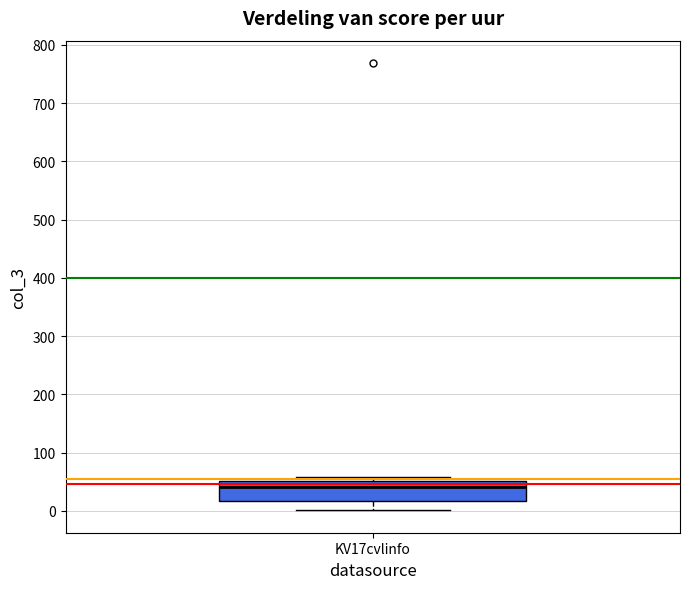

Where does the lower whisker of the box for KV17cvlinfo end on the y-axis? The values are not printed on the chart, so give them approximately, as read against the axis.

0